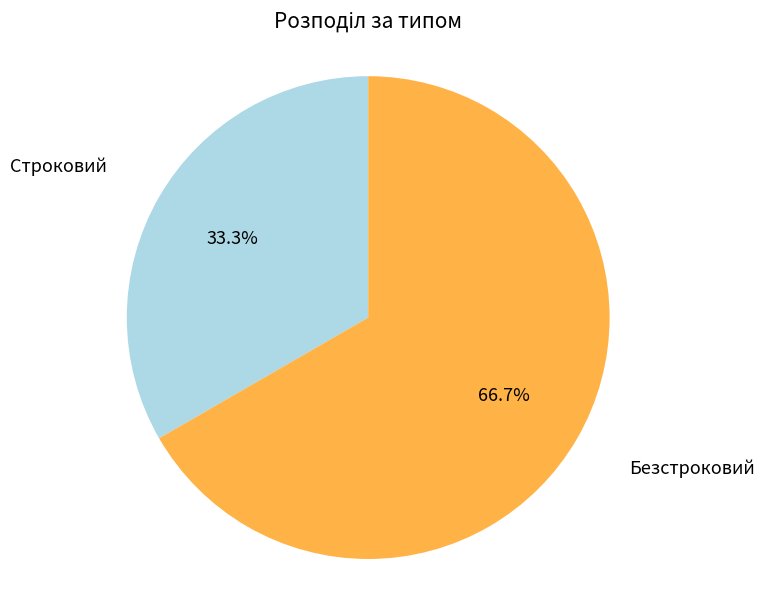

How many segments does this pie chart have?

2